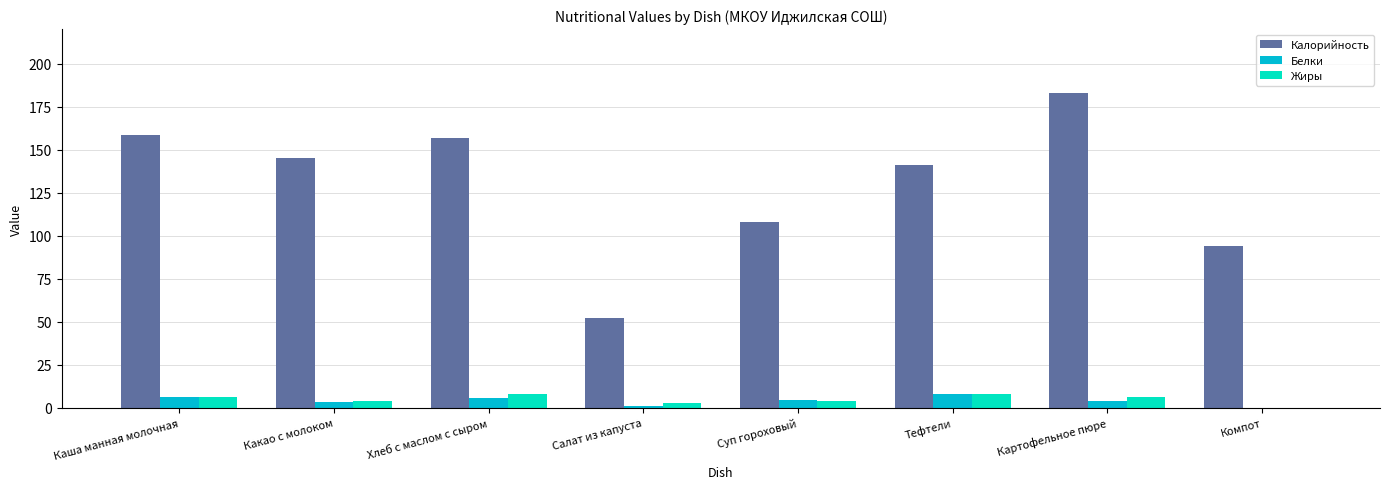

What is the difference between the Калорийность values at Салат из капуста and Какао с молоком?

93.2